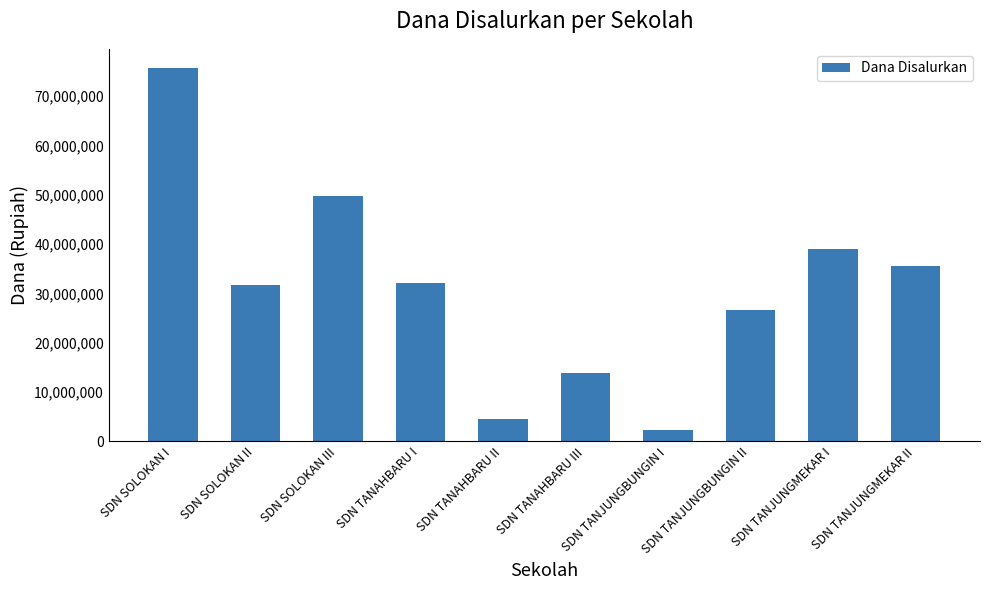

Which category has the highest value across all series?

SDN SOLOKAN I